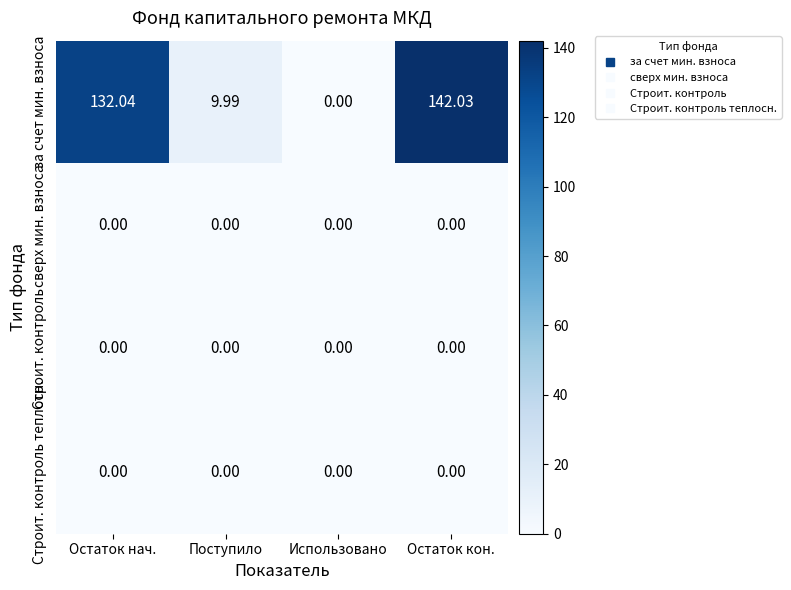

At which label is за счет мин. взноса closest to 71?

Поступило